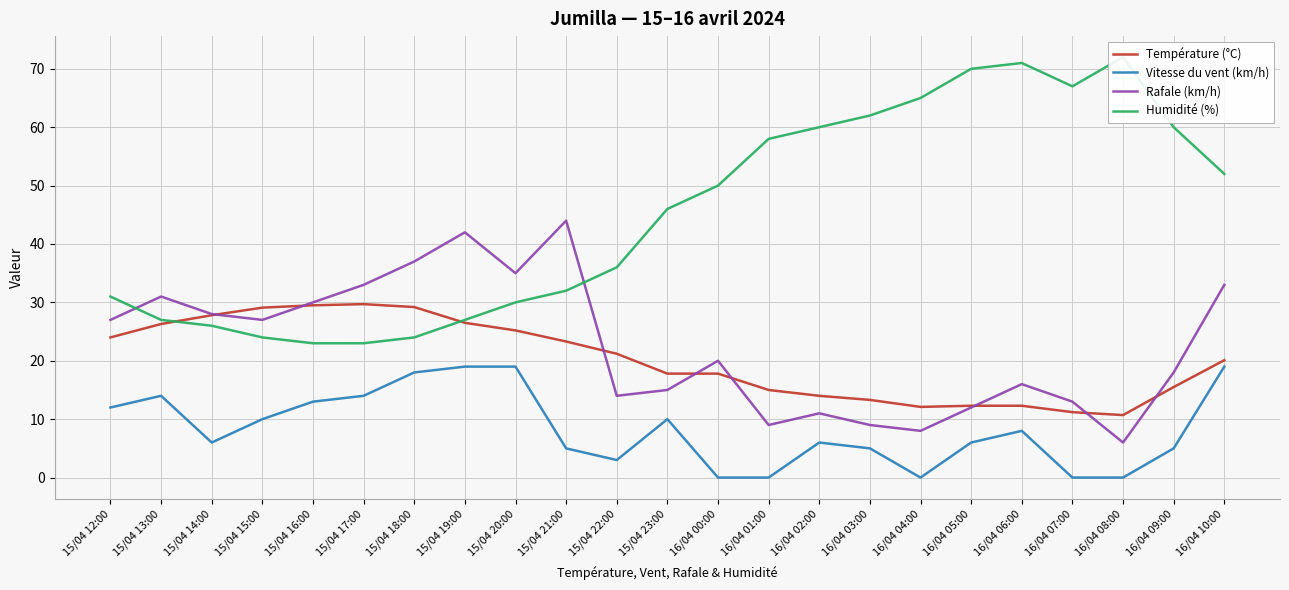

How many data points in Température (°C) are less than 20?

11